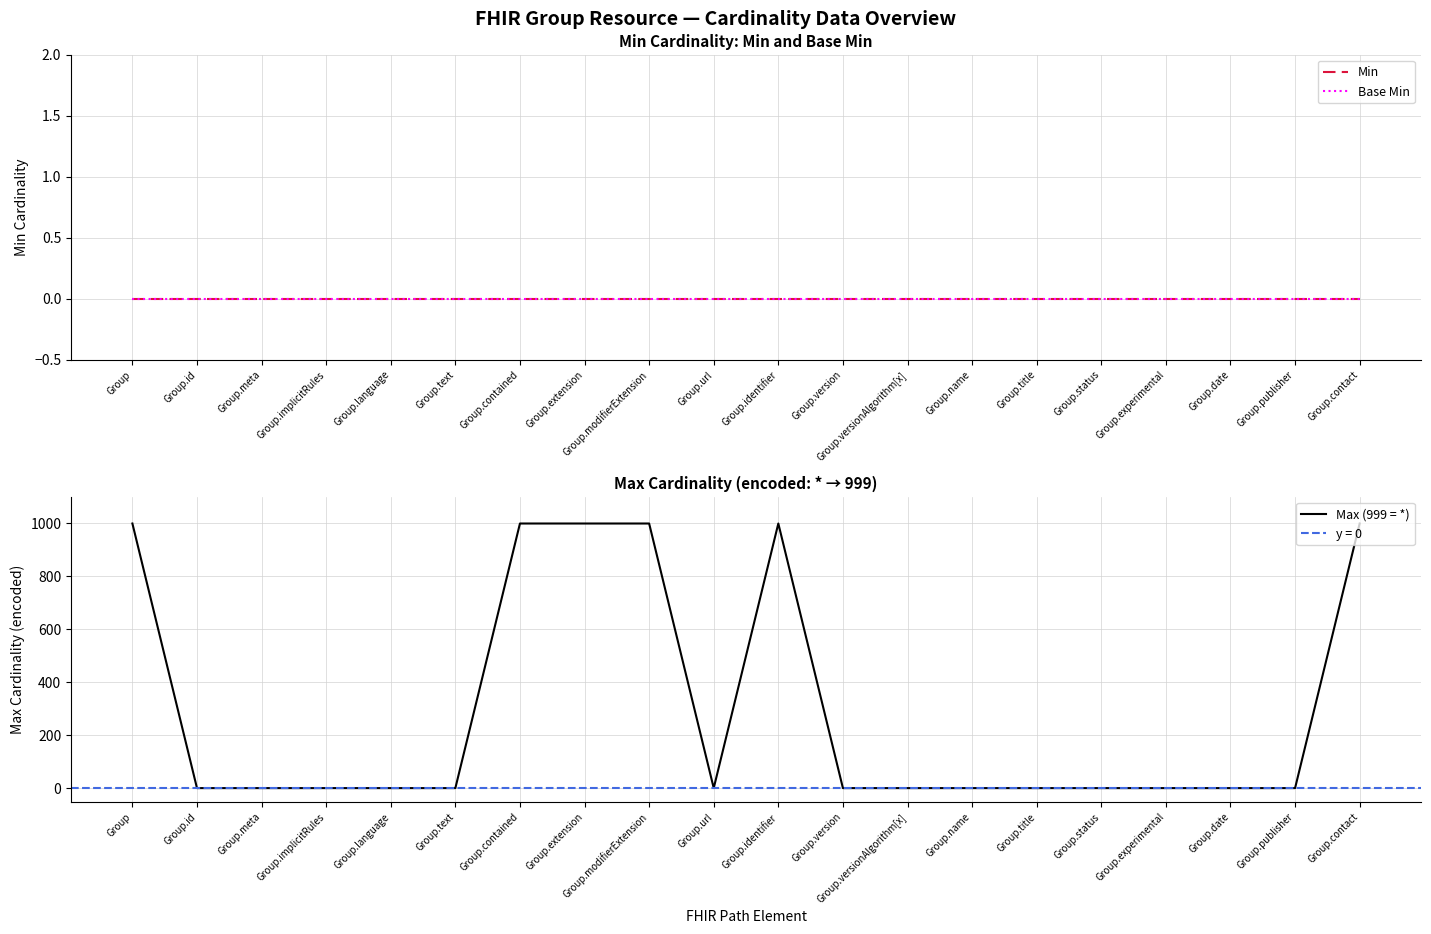

Reading left to right, extract all data points from this chart.

Min: 0	0	0	0	0	0	0	0	0	0	0	0	0	0	0	0	0	0	0	0
Base Min: 0	0	0	0	0	0	0	0	0	0	0	0	0	0	0	0	0	0	0	0
Max (999 = *): 999	1	1	1	1	1	999	999	999	1	999	1	1	1	1	1	1	1	1	999